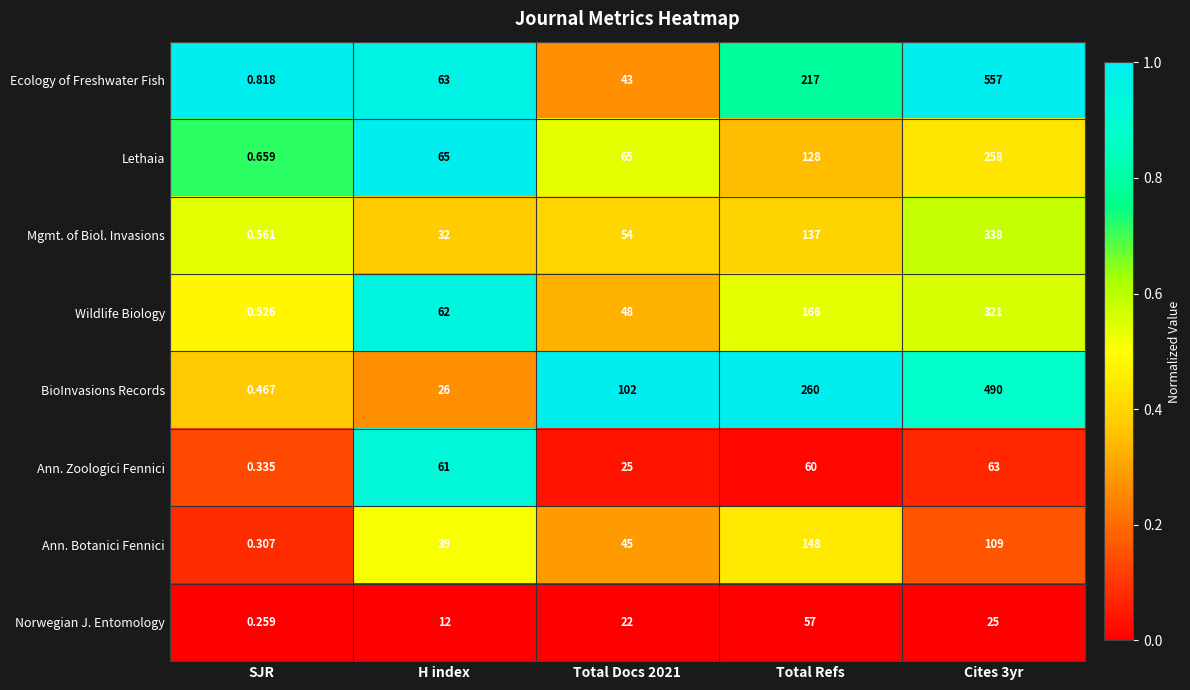

Which series has the largest range (max minus min)?

Ecology of Freshwater Fish